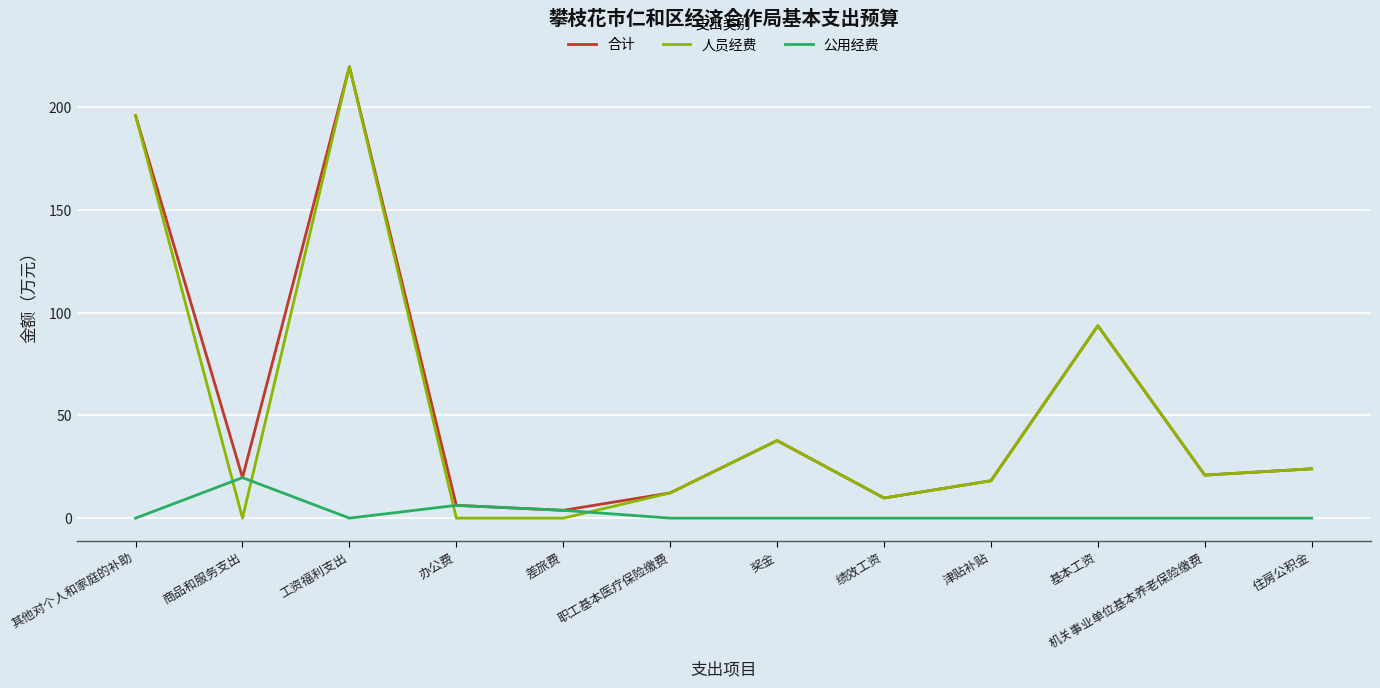

Which series has the widest spread of values?

人员经费